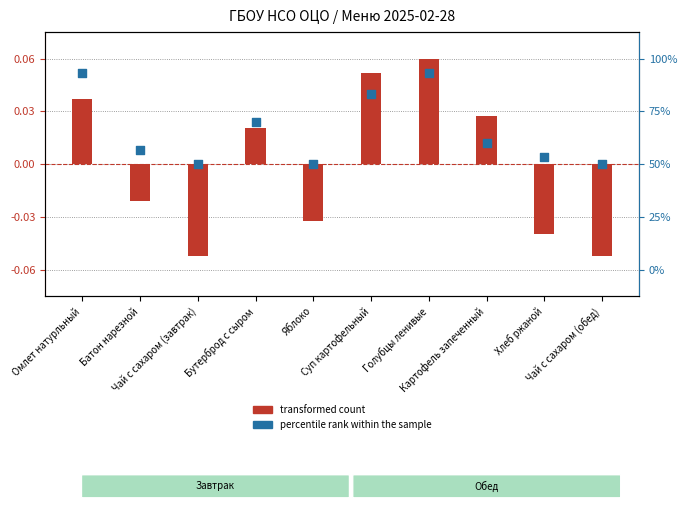

At which category is the sum across all series the highest?

Голубцы ленивые